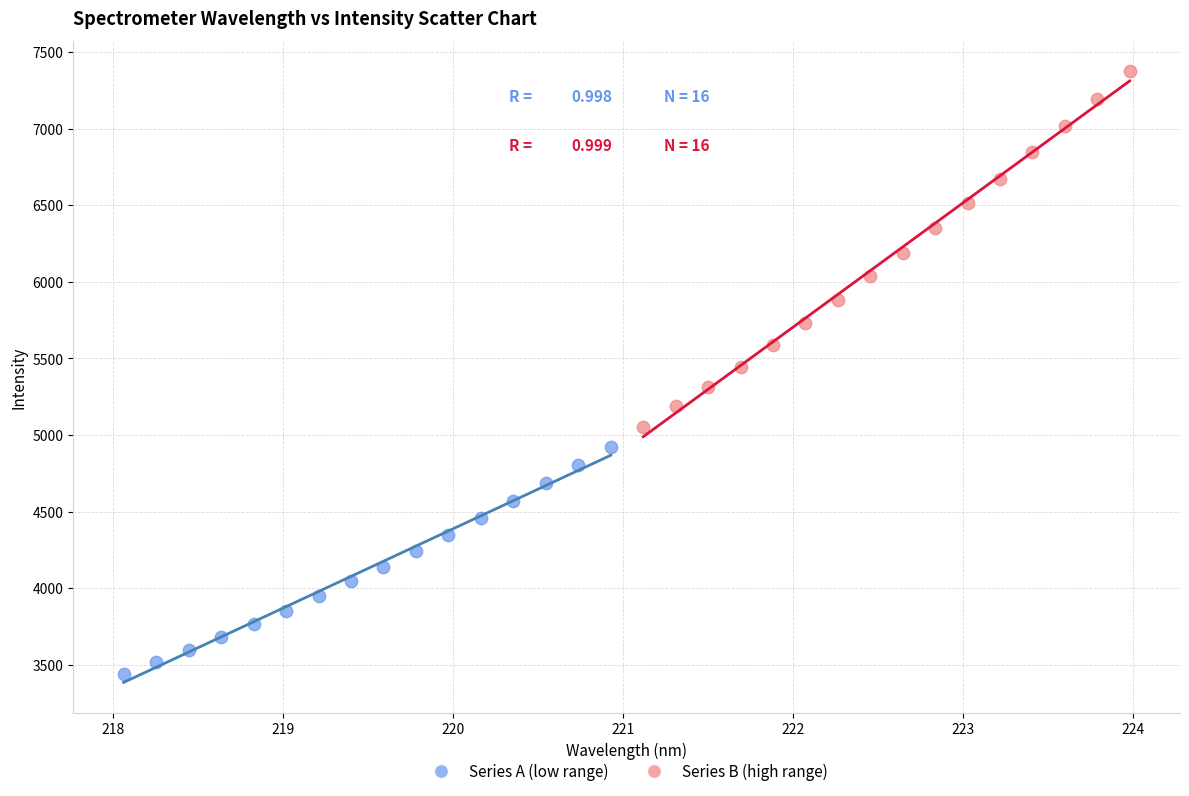

Which series reaches the maximum Y coordinate?

Series B (high range)